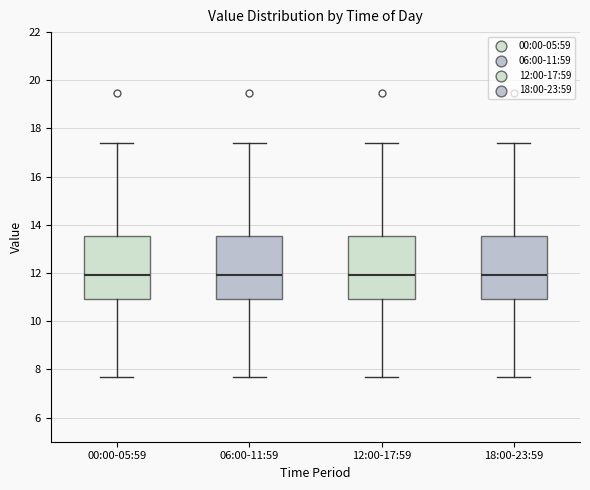

Reading left to right, read every box against the y-axis: the position of its median line, the range the box covers, and the ends of its whiskers. The values are not printed on the chart, so give them approximately, as read against the axis.

00:00-05:59: median 12.0, box 11.0 to 13.6, whiskers 7.6 to 17.4
06:00-11:59: median 12.0, box 11.0 to 13.6, whiskers 7.6 to 17.4
12:00-17:59: median 12.0, box 11.0 to 13.6, whiskers 7.6 to 17.4
18:00-23:59: median 12.0, box 11.0 to 13.6, whiskers 7.6 to 17.4